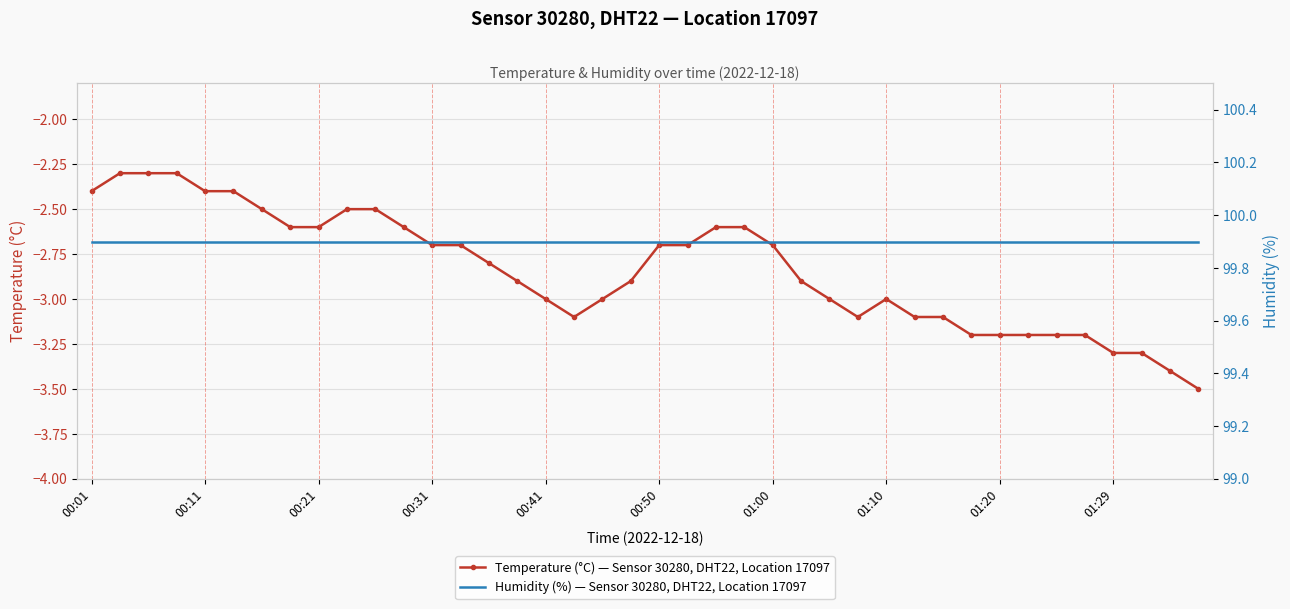

True or false: Temperature (°C) — Sensor 30280, DHT22, Location 17097 has a value of -2.1 at 01:29.

False